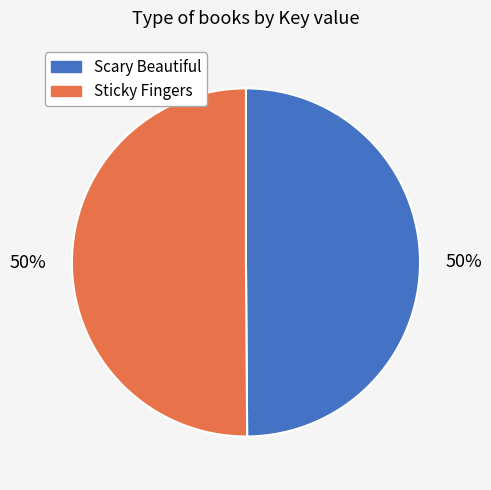

Is the sum of Sticky Fingers and Scary Beautiful greater than half?

Yes